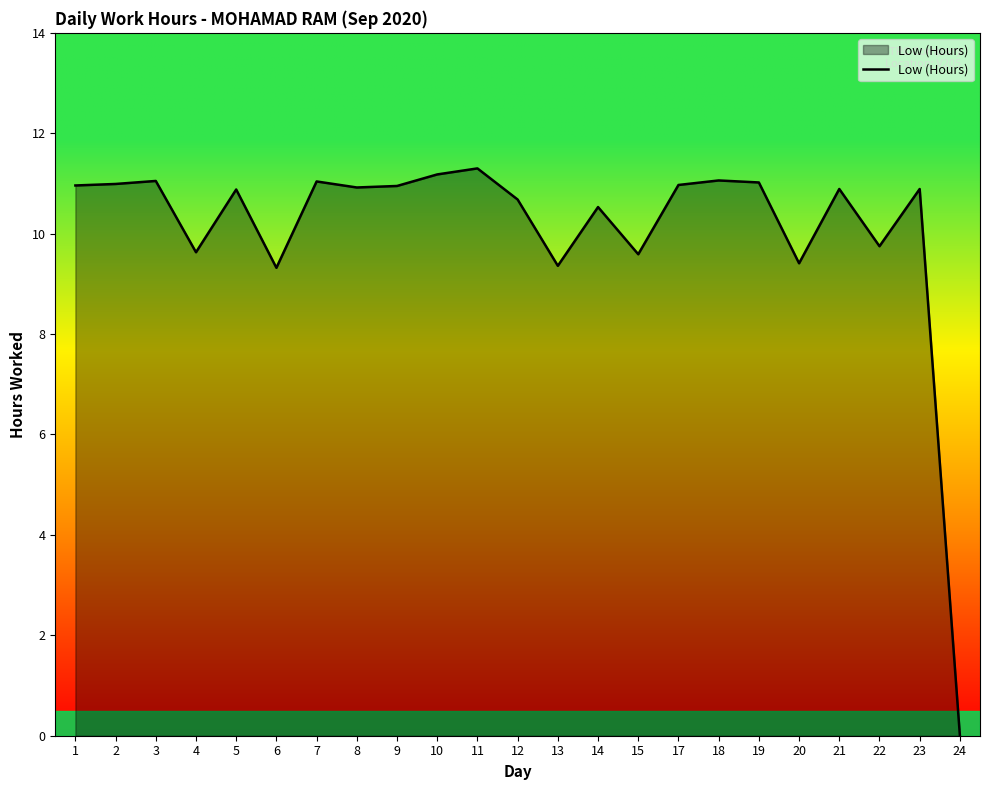

At which label does the data first exceed 10?

1